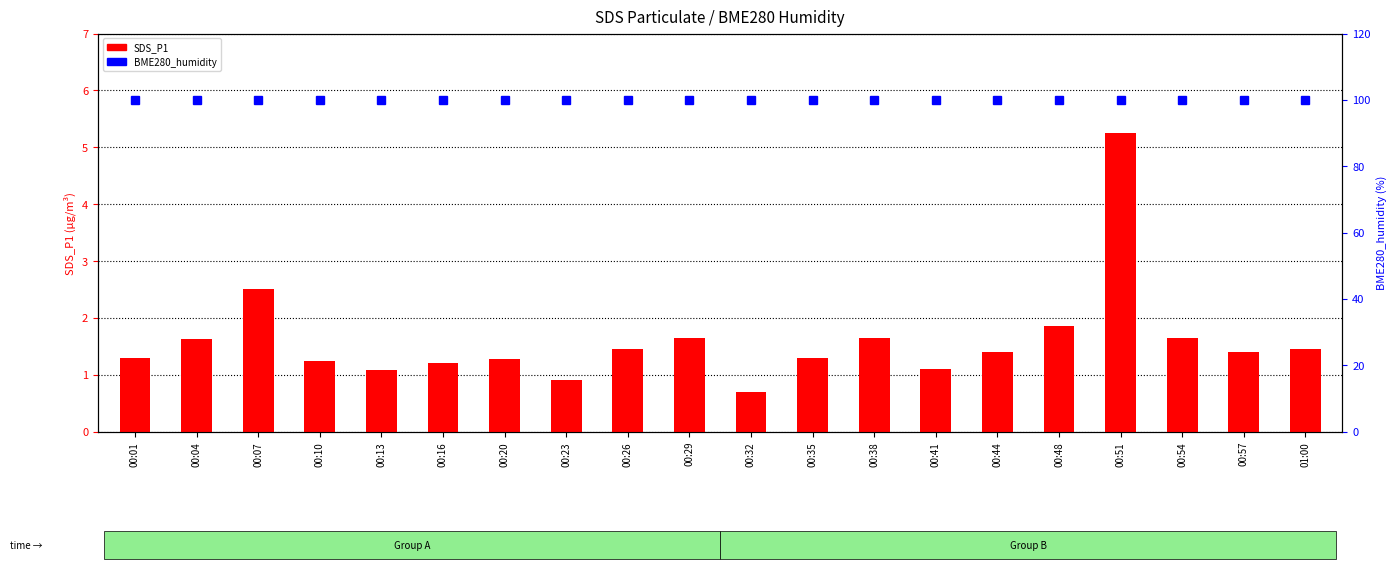

Reading left to right, transcribe all the data shown in this chart.

SDS_P1: 1.3	1.6	2.5	1.2	1.1	1.2	1.3	0.9	1.4	1.6	0.7	1.3	1.6	1.1	1.4	1.9	5.2	1.6	1.4	1.4
BME280_humidity: 100.0	100.0	100.0	100.0	100.0	100.0	100.0	100.0	100.0	100.0	100.0	100.0	100.0	100.0	100.0	100.0	100.0	100.0	100.0	100.0